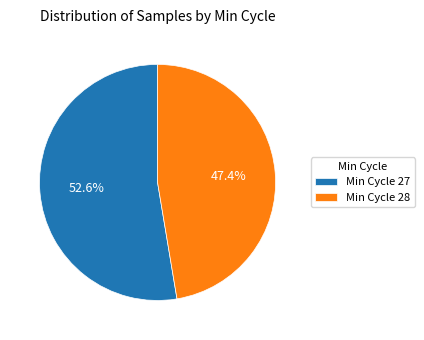

Which has a higher value, Min Cycle 27 or Min Cycle 28?

Min Cycle 27